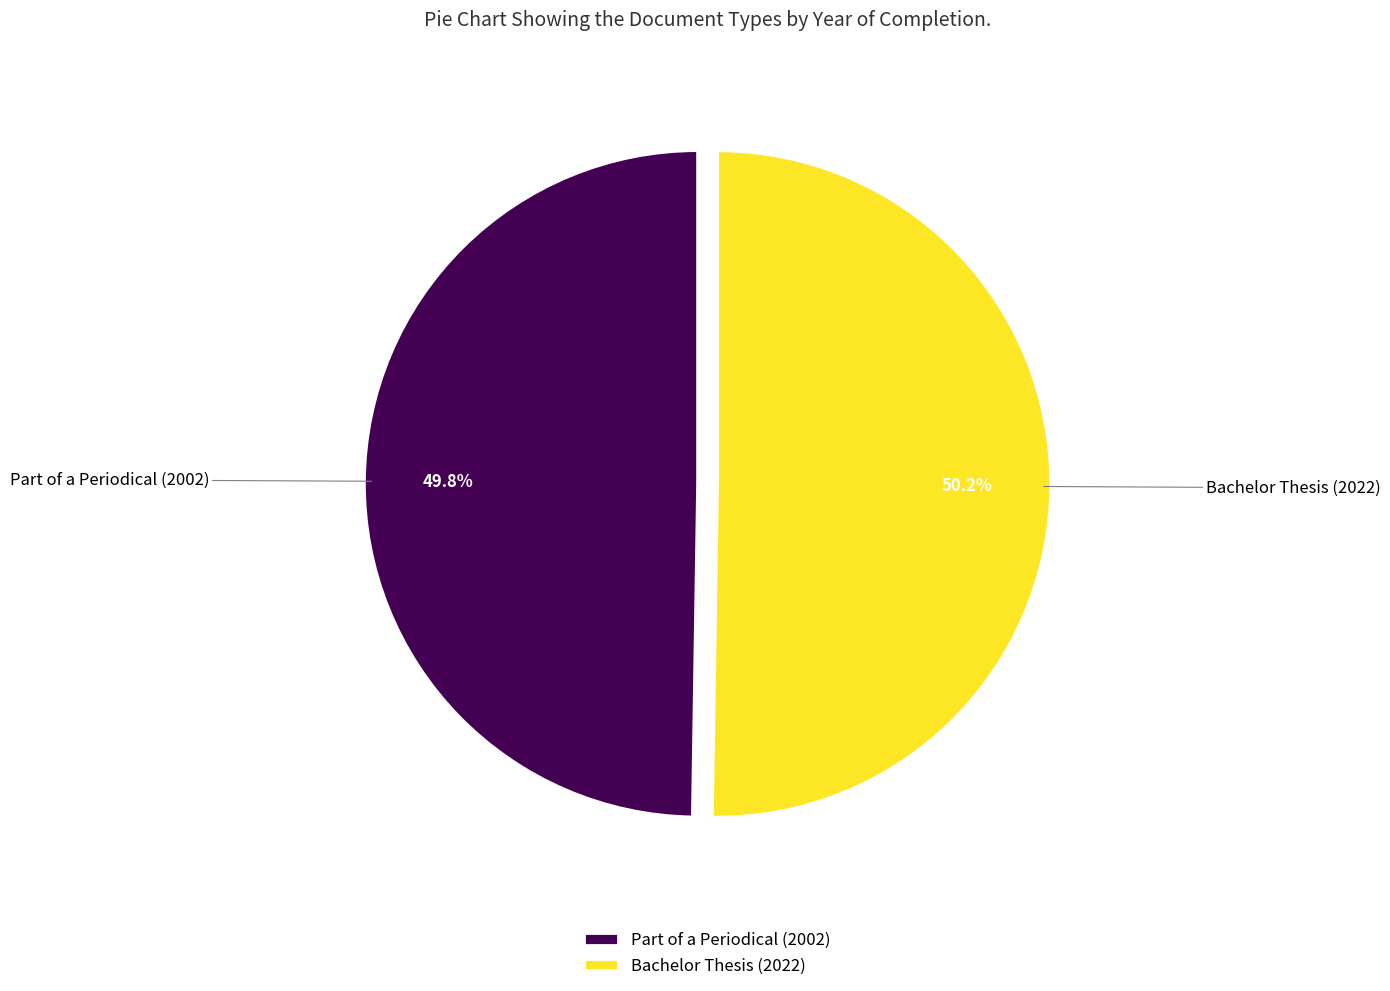

Is there any slice that represents more than half of the pie?

Yes